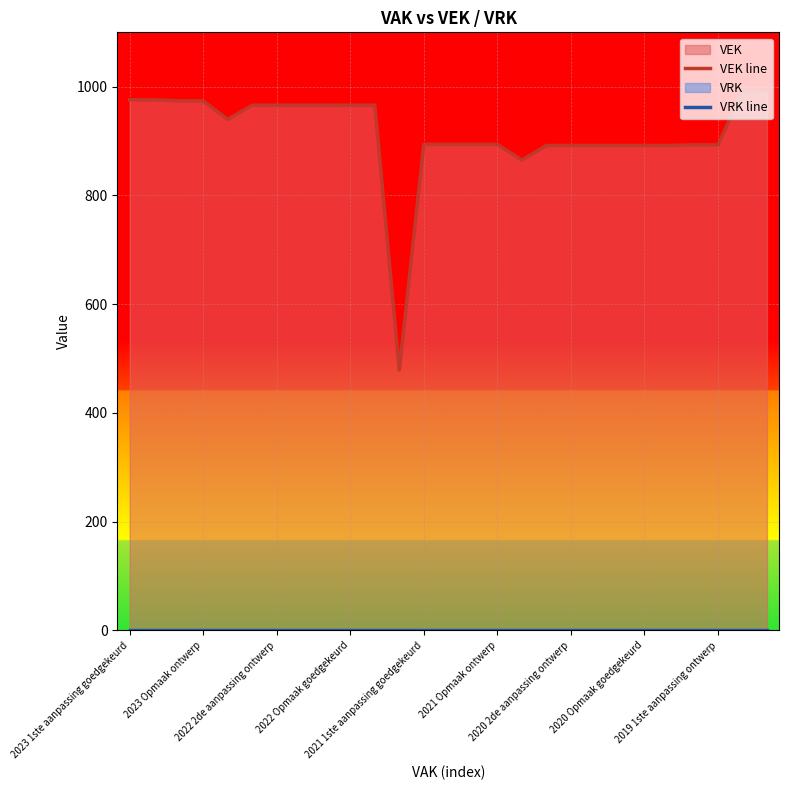

At which category does the chart reach its minimum across all series?

2023 1ste aanpassing goedgekeurd